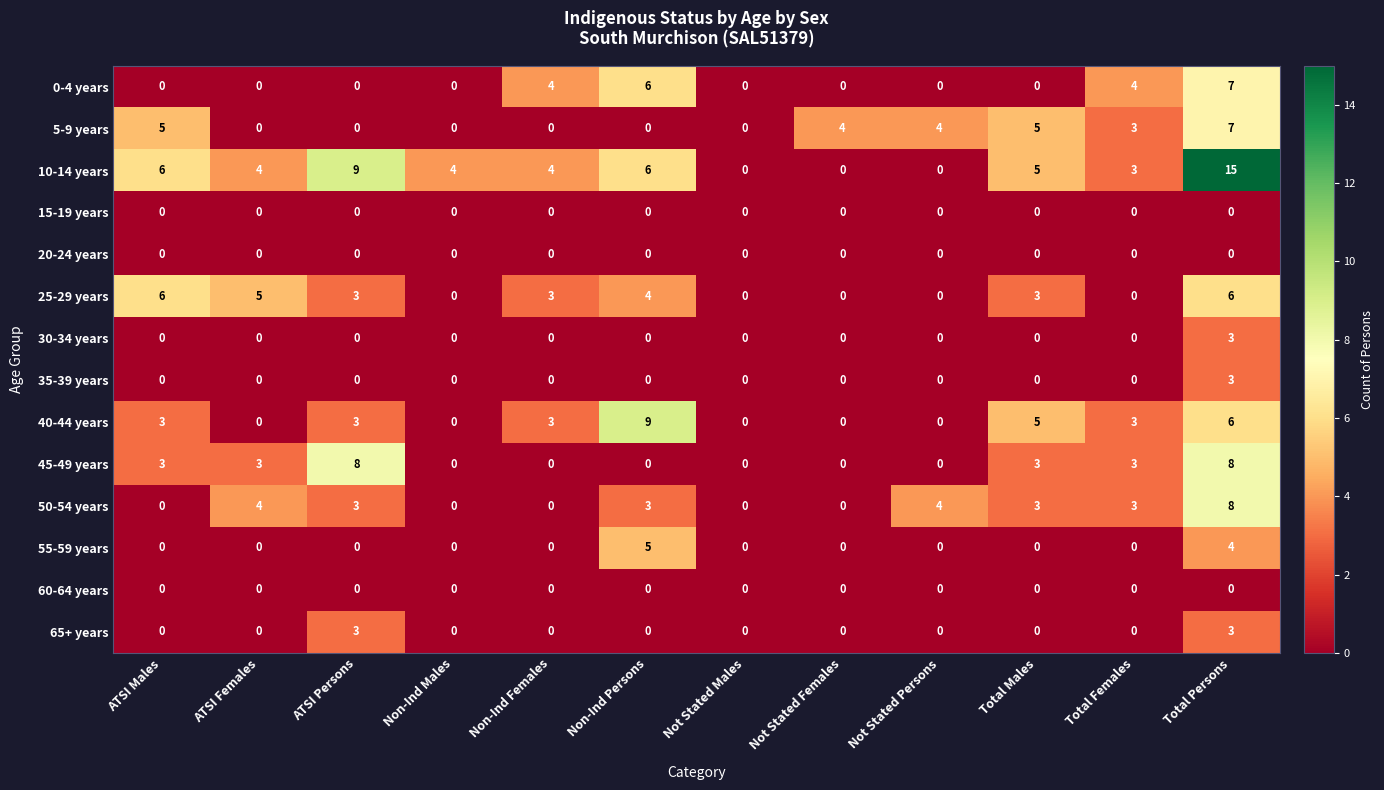

What is the sum of all 40-44 years values?

32